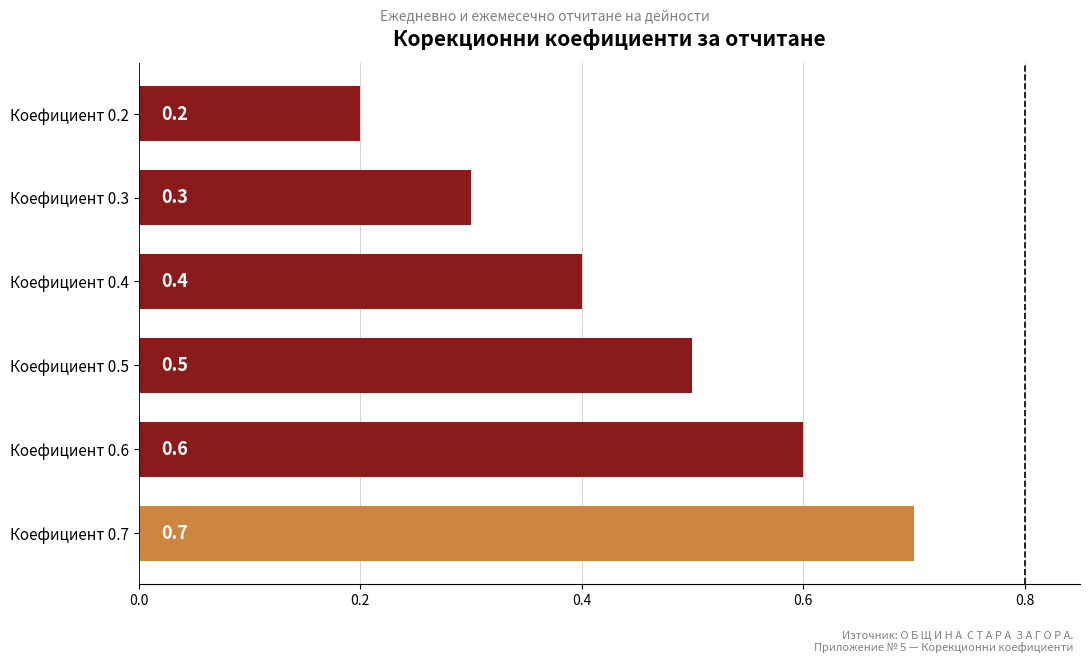

Reading bottom to top, transcribe all the data shown in this chart.

Коефициент 0.7=0.7	Коефициент 0.6=0.6	Коефициент 0.5=0.5	Коефициент 0.4=0.4	Коефициент 0.3=0.3	Коефициент 0.2=0.2